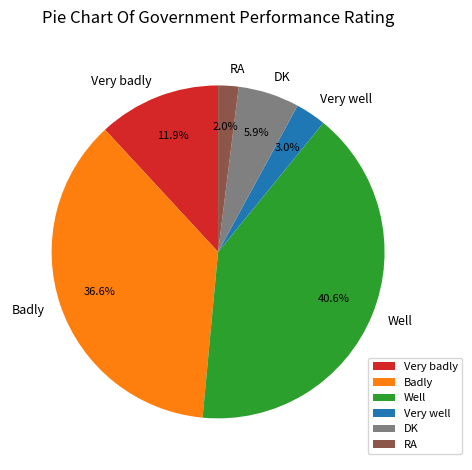

Is it true that Well is 50% of the pie?

False